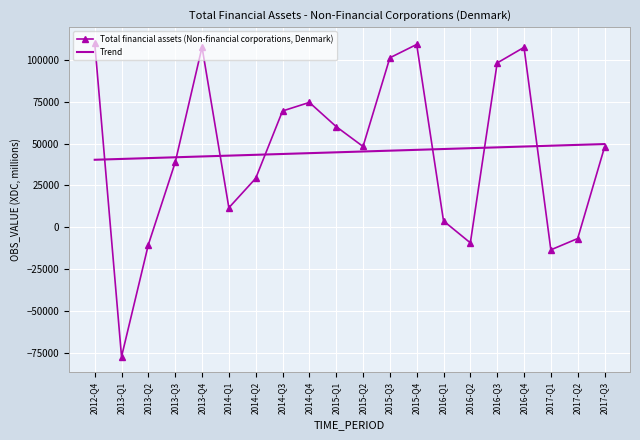

List the series in order of their peak value, highest first.

Total financial assets (Non-financial corporations, Denmark), Trend